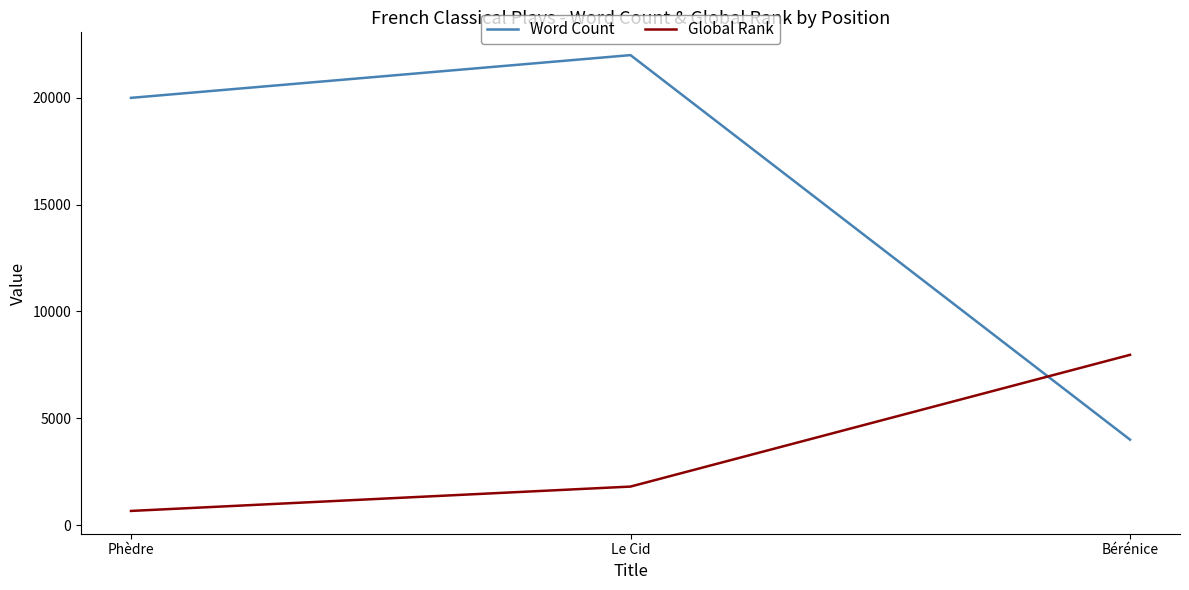

Which label corresponds to the largest value in the chart?

Le Cid